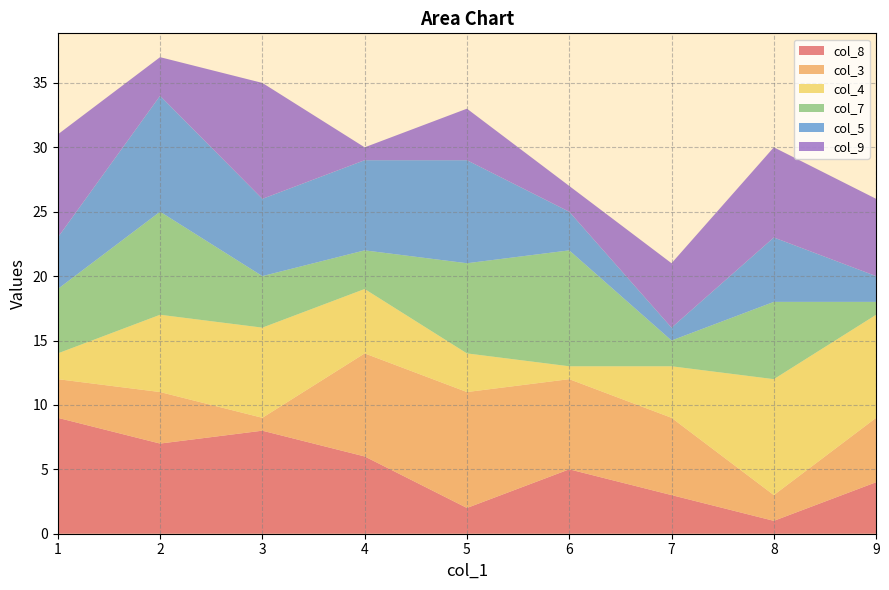

The value of col_8 at 1 is 14. True or false?

False